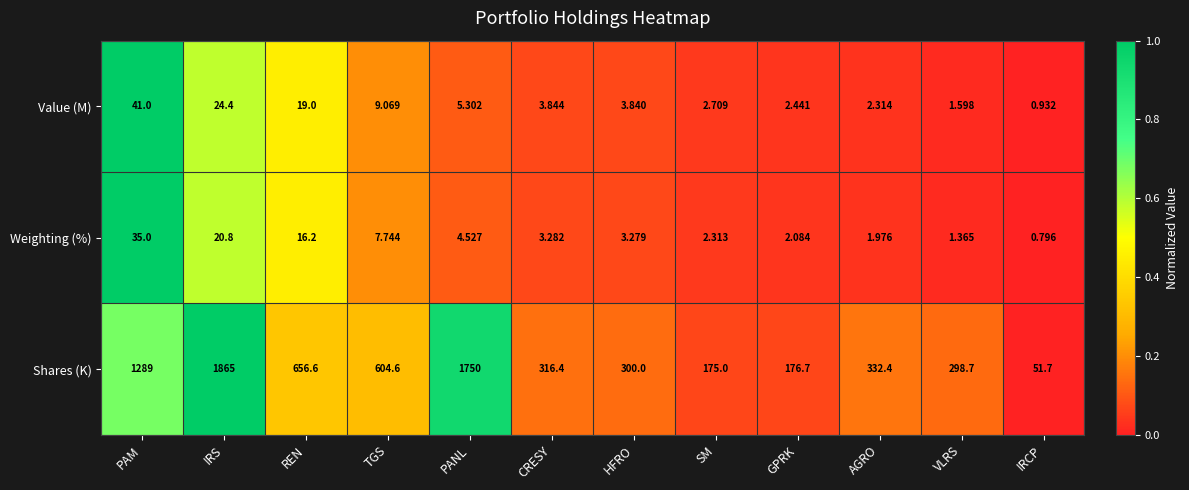

Which category has the lowest value across all series?

IRCP